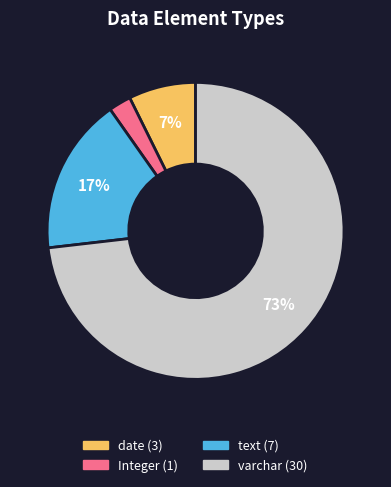

Does any single category account for the majority?

Yes